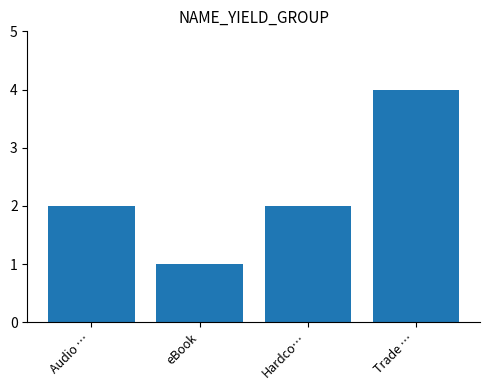

What is the maximum value shown in the chart?

4